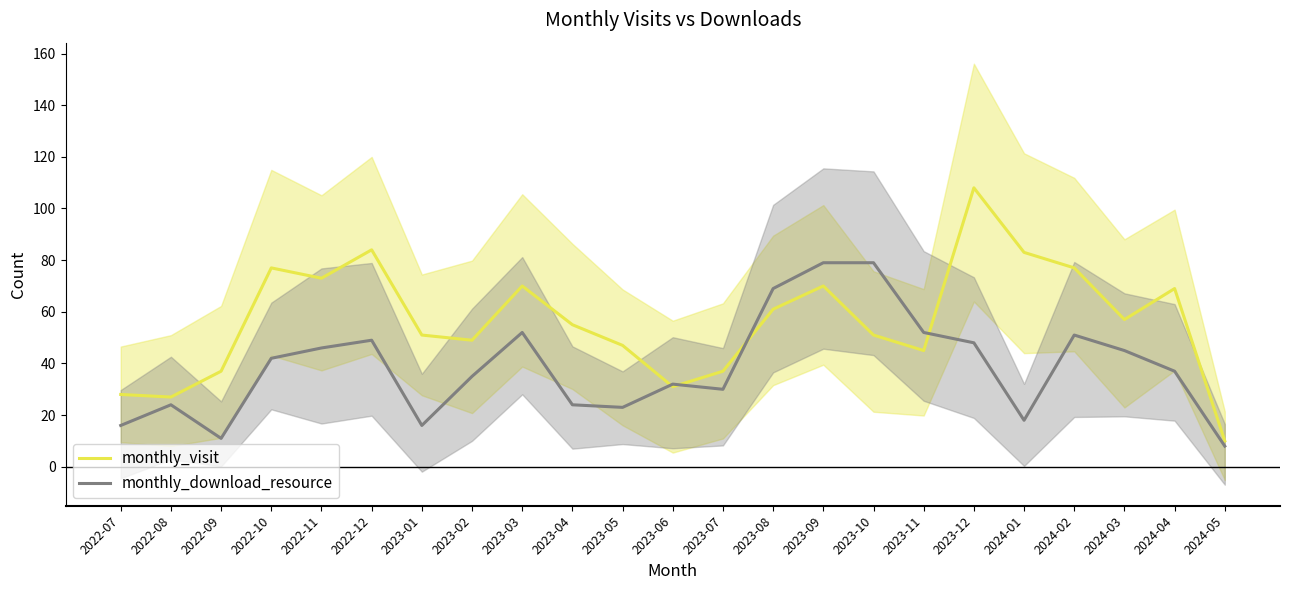

Rank the series by their average value, from lowest to highest.

monthly_download_resource, monthly_visit